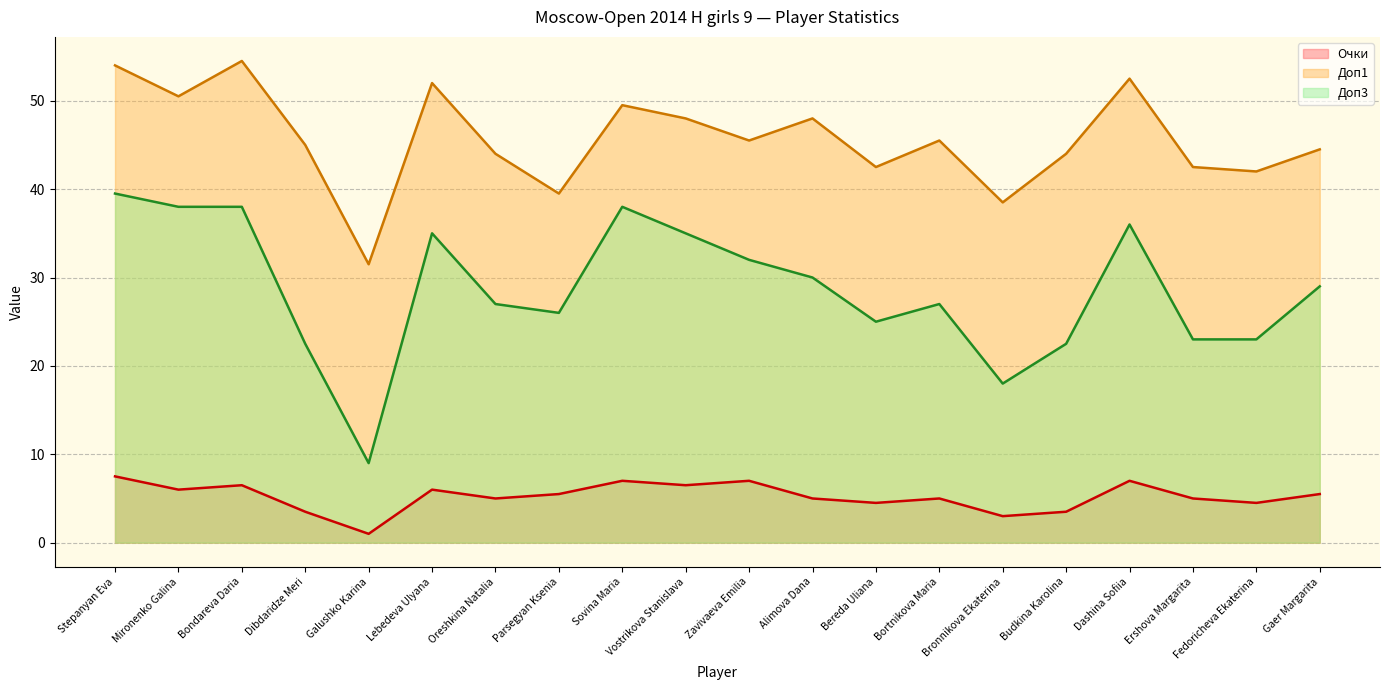

What is the label of the 8th point from the left?

Parsegyan Ksenia